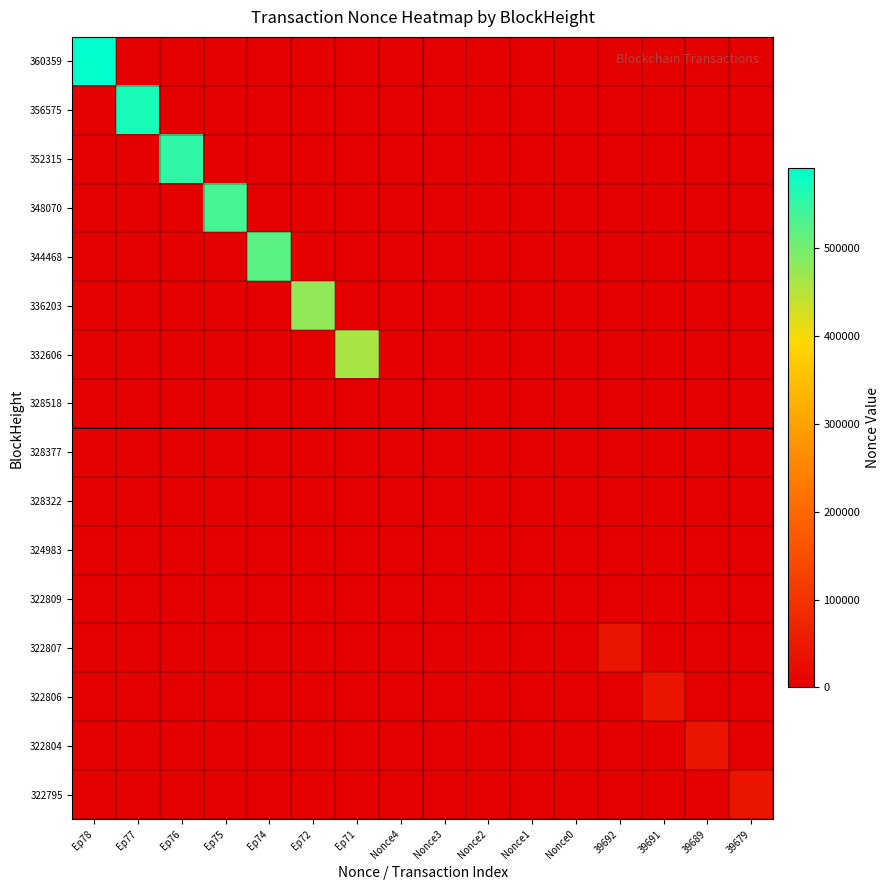

Which series has the largest range (max minus min)?

360359